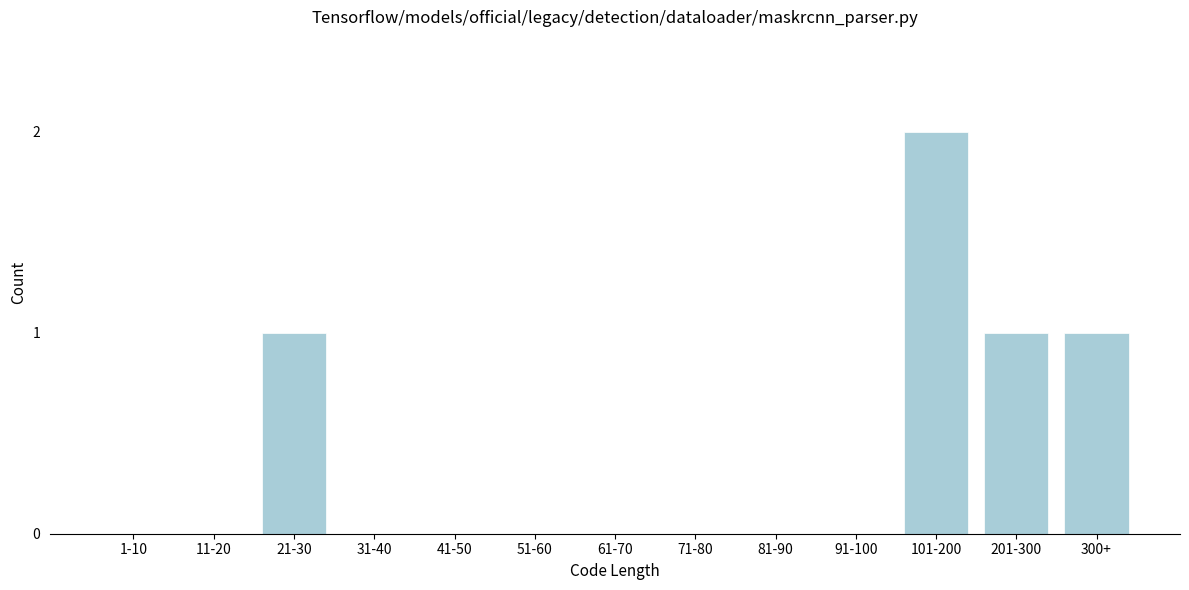

Reading right to left, list all the values displayed in this chart.

300+=1	201-300=1	101-200=2	91-100=0	81-90=0	71-80=0	61-70=0	51-60=0	41-50=0	31-40=0	21-30=1	11-20=0	1-10=0